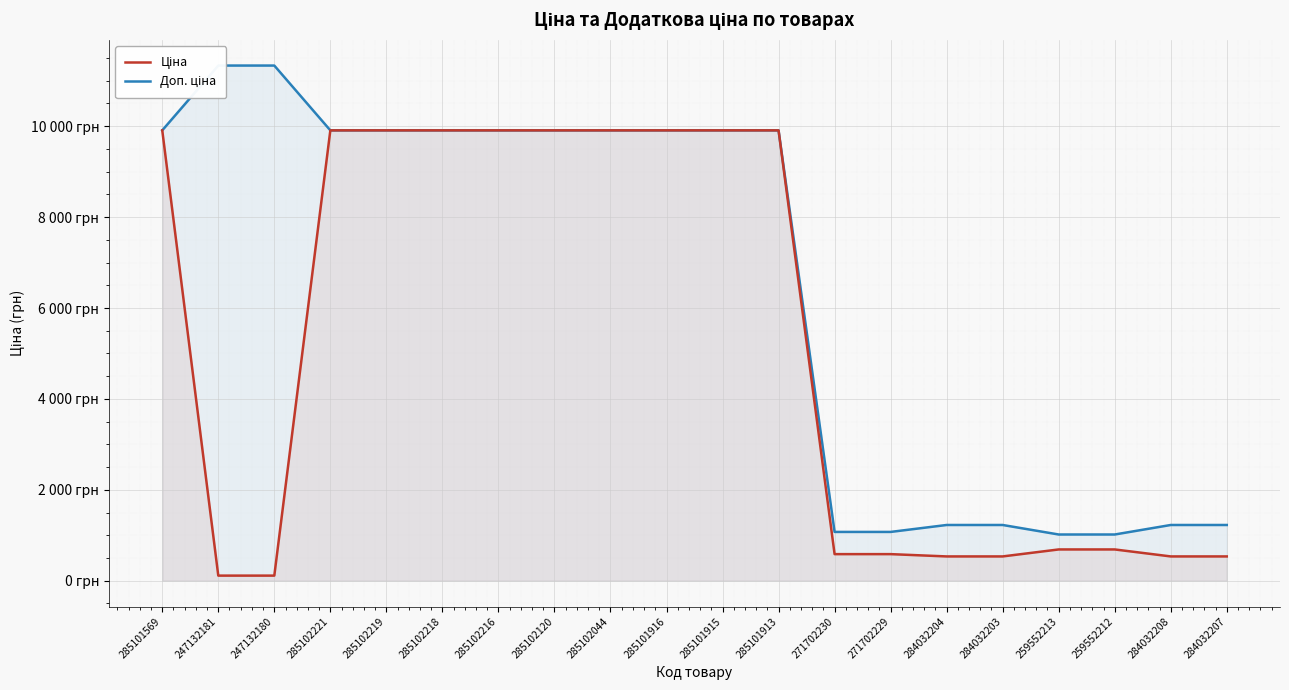

At which label does Доп. ціна reach its peak?

247132181